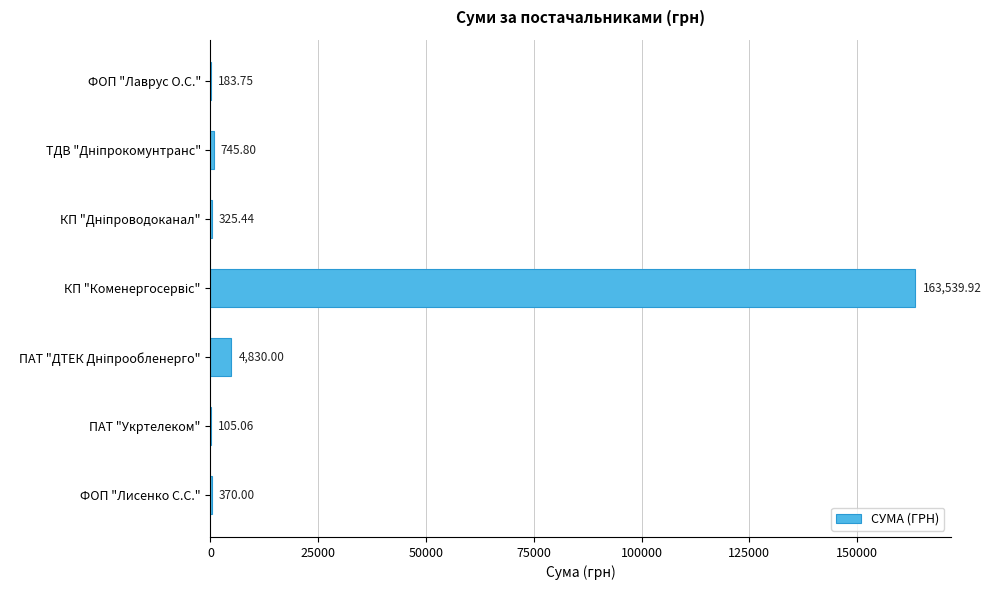

Are the bars horizontal?

Yes